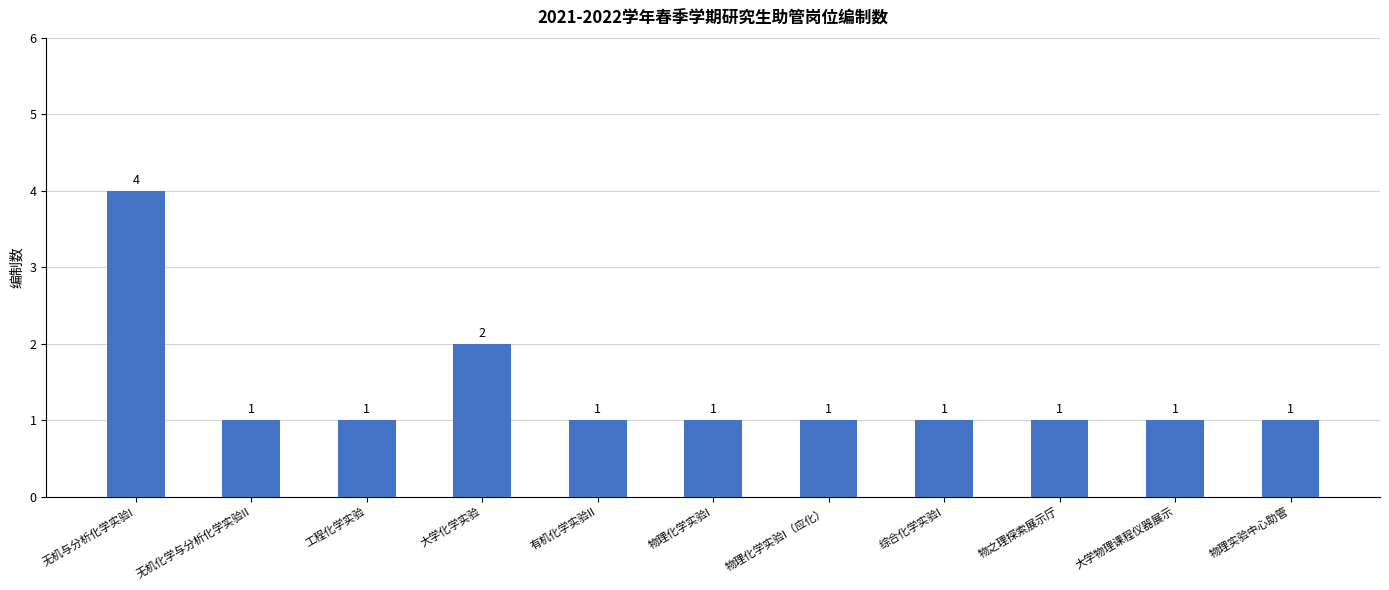

What is the value of the 3rd bar from the left?

1